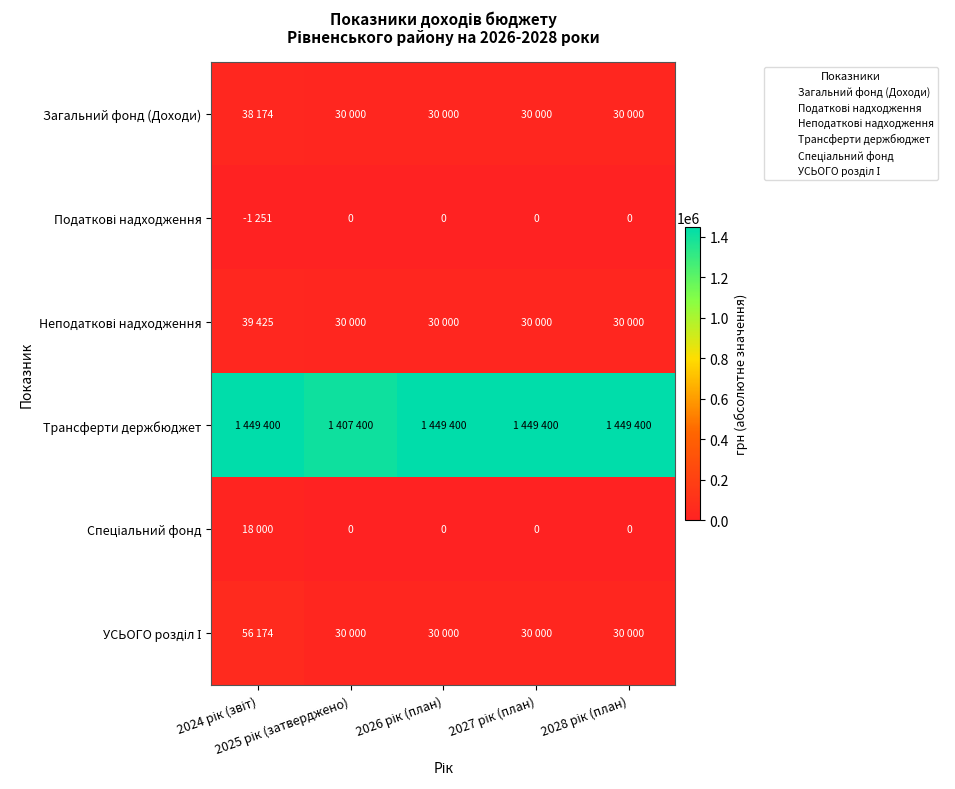

What is the lowest value of the УСЬОГО розділ І series?

30000